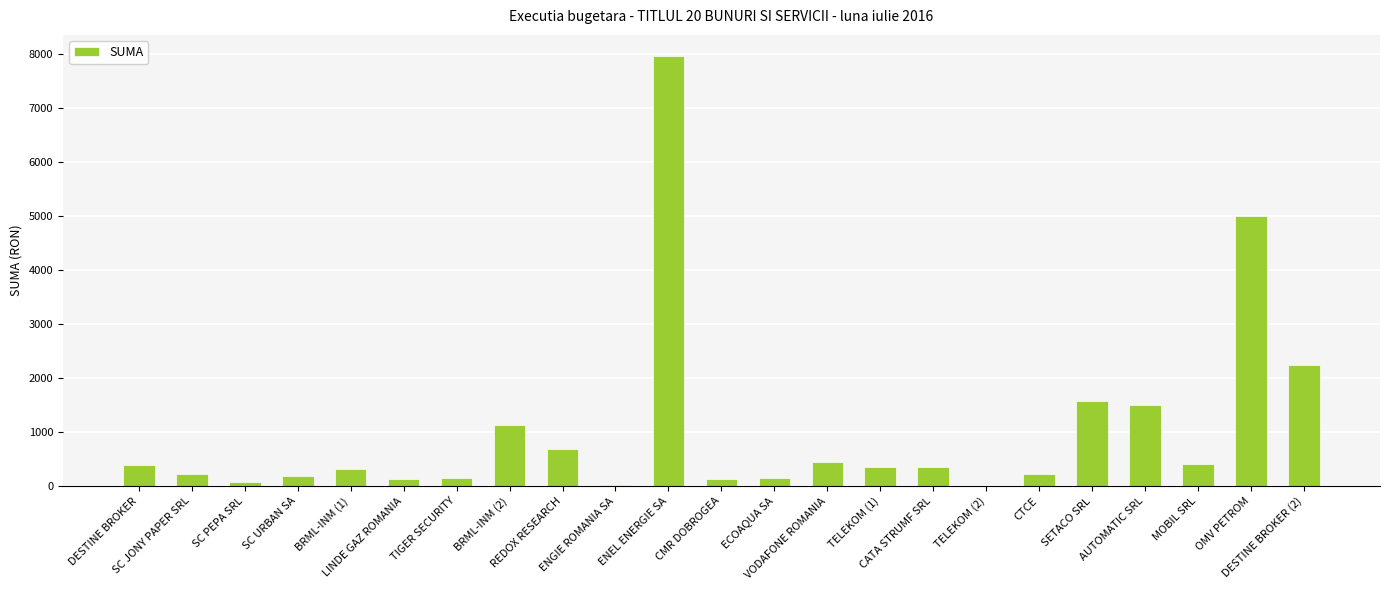

List the labels in order of value, smallest first.

TELEKOM (2), ENGIE ROMANIA SA, SC PEPA SRL, LINDE GAZ ROMANIA, CMR DOBROGEA, TIGER SECURITY, ECOAQUA SA, SC URBAN SA, CTCE, SC JONY PAPER SRL, BRML-INM (1), TELEKOM (1), CATA STRUMF SRL, DESTINE BROKER, MOBIL SRL, VODAFONE ROMANIA, REDOX RESEARCH, BRML-INM (2), AUTOMATIC SRL, SETACO SRL, DESTINE BROKER (2), OMV PETROM, ENEL ENERGIE SA